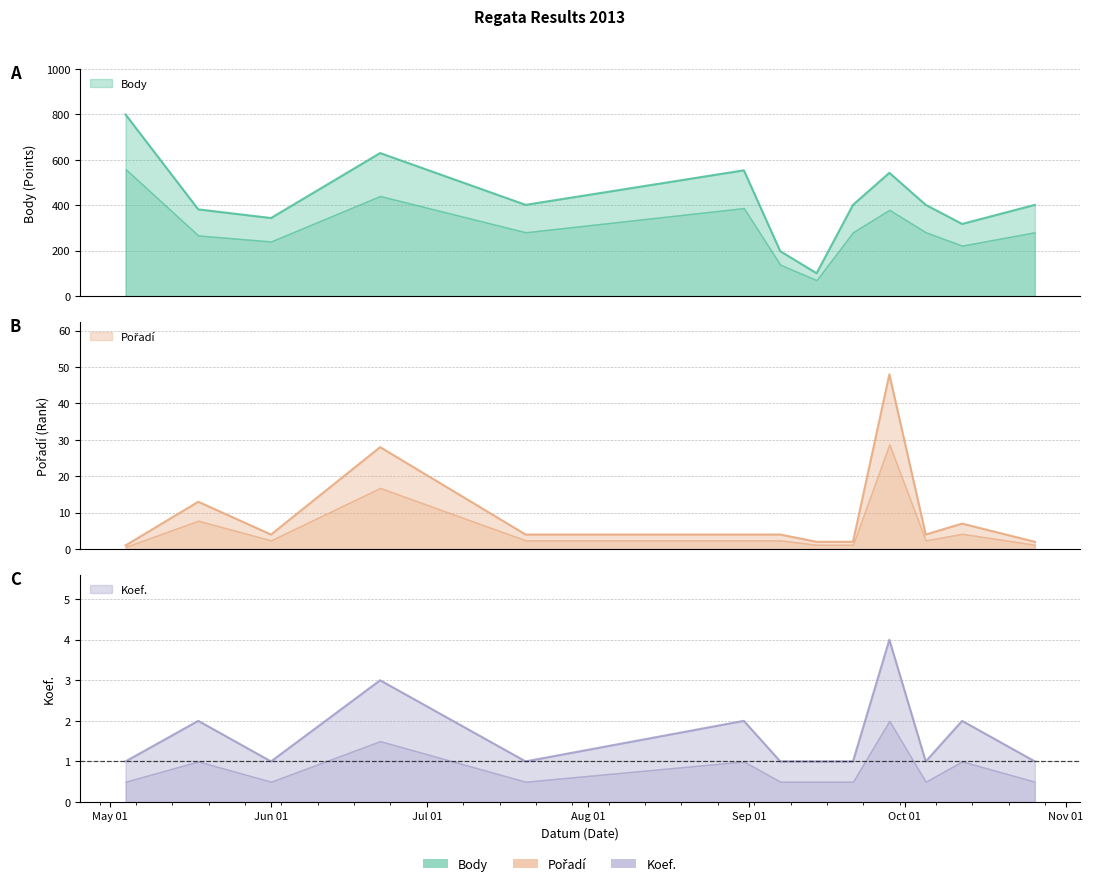

The Body series shows 630 at 2013-06-22. True or false?

True